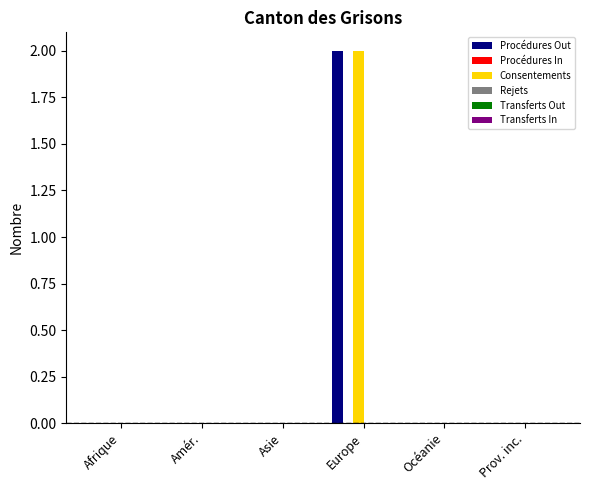

Is the value of Consentements at Amér. greater than the value of Procédures Out at Europe?

No